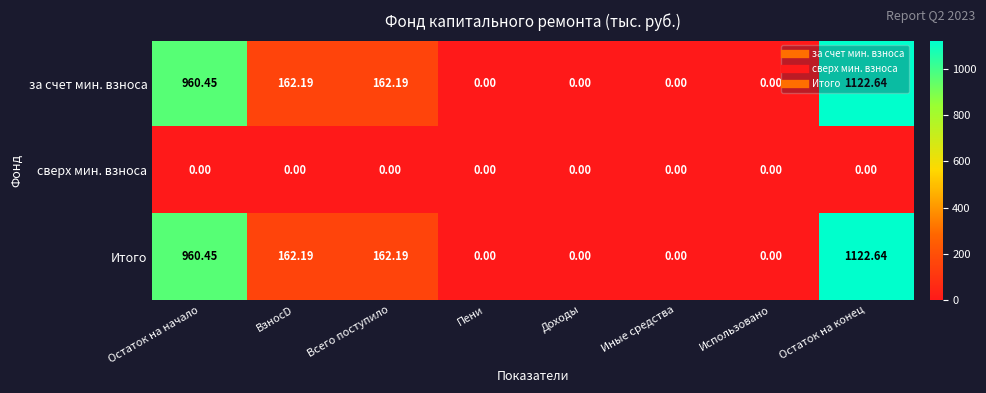

At which label does Итого reach its peak?

Остаток на конец